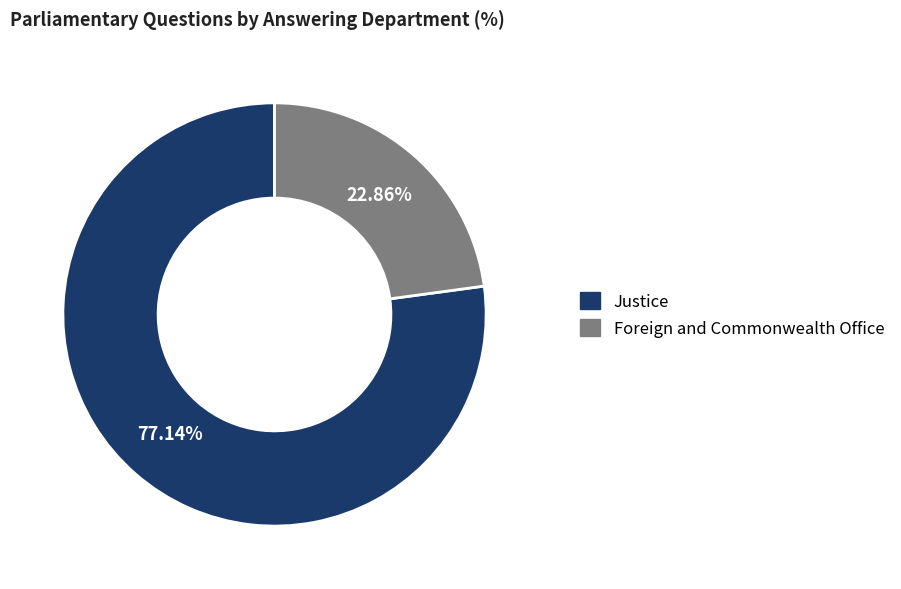

To the nearest percent, what is the difference between the Foreign and Commonwealth Office and Justice slice percentages?

54%